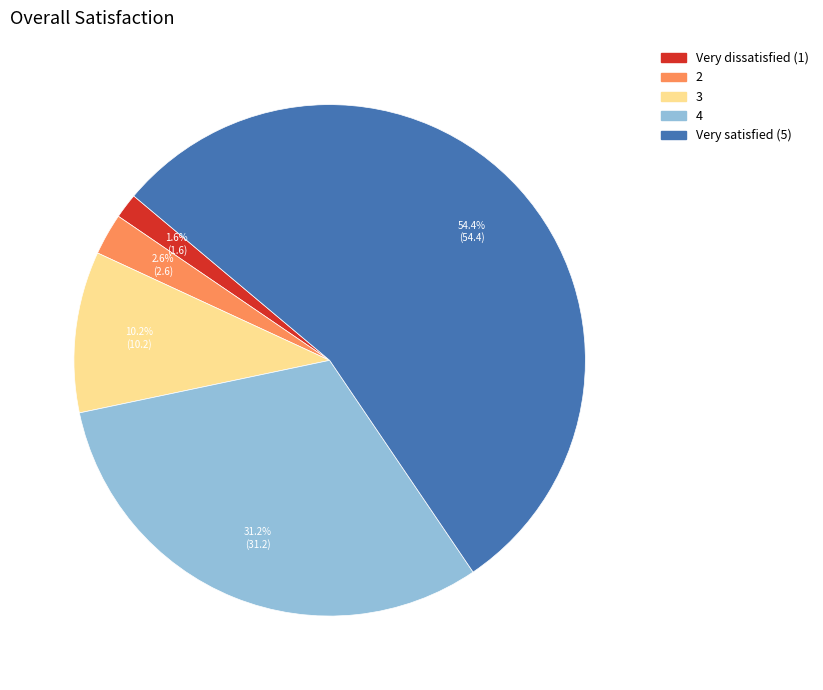

To the nearest percent, what is the combined percentage of 3 and Very satisfied (5)?

65%